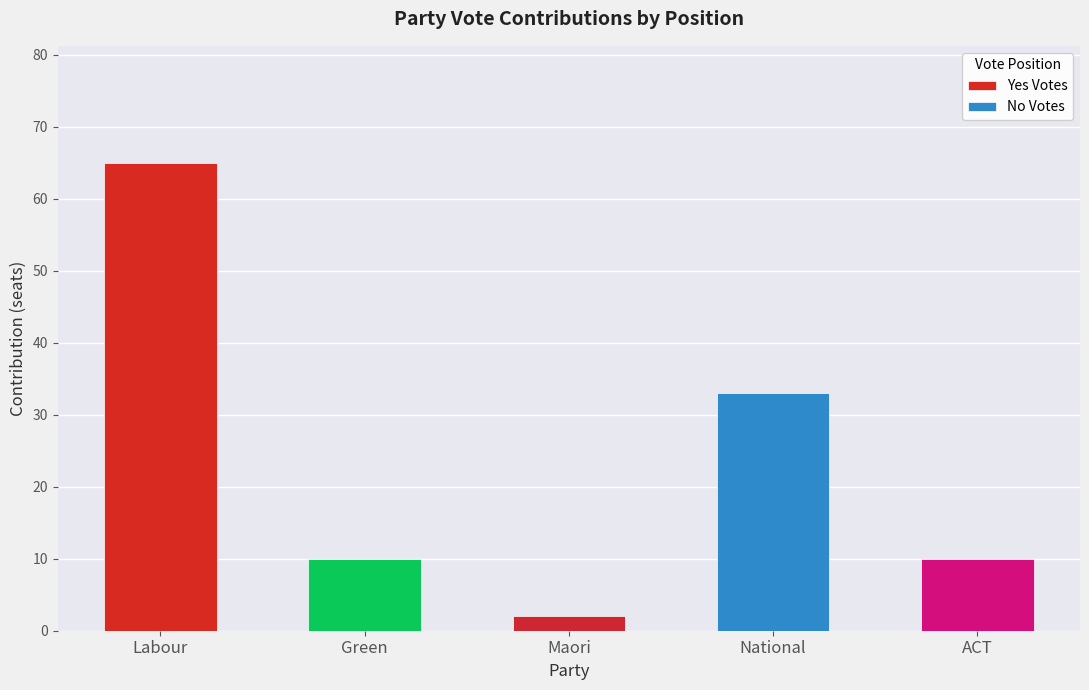

How many values are between 2 and 65?

3